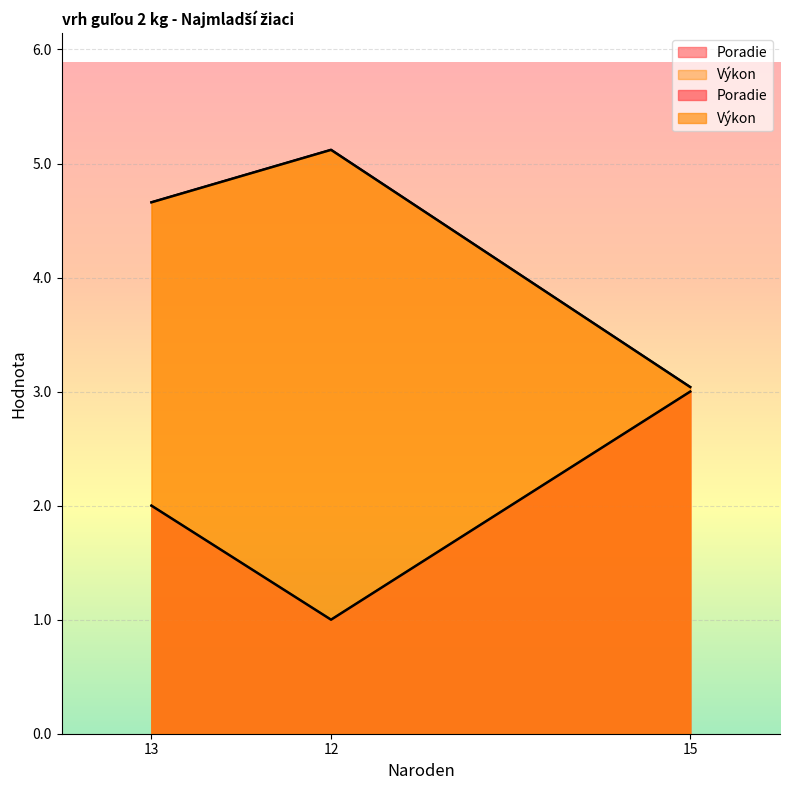

What position from the left is 13?

1